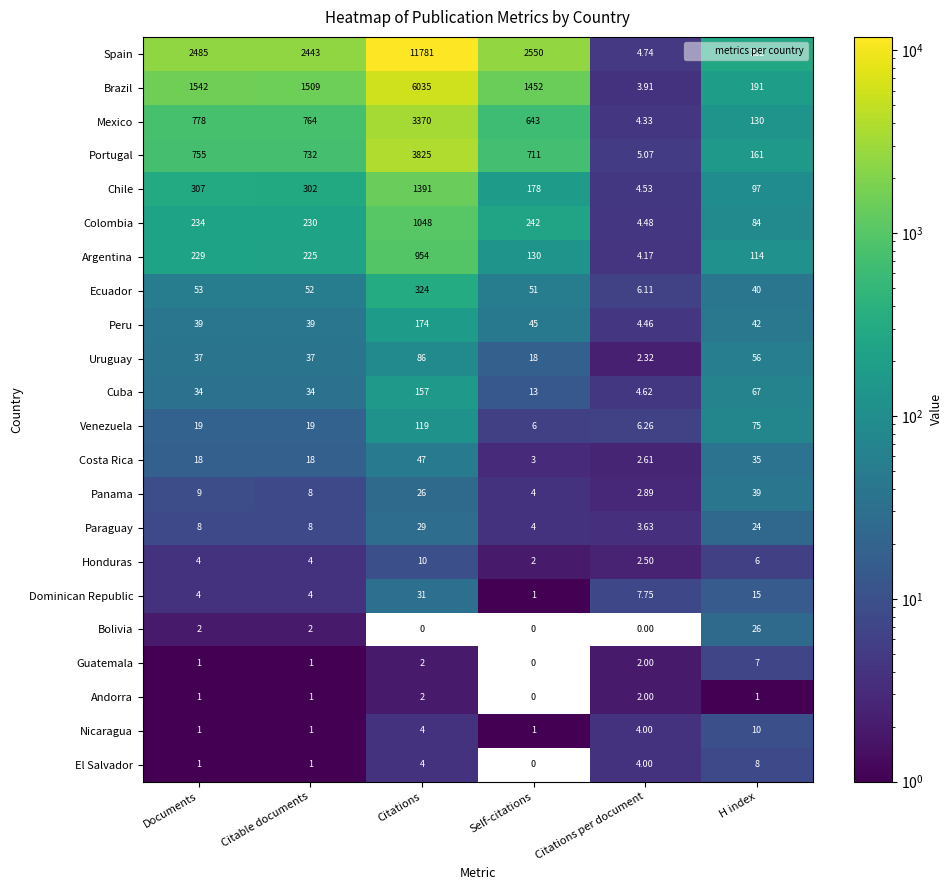

List the labels in order of Portugal value, smallest first.

Citations per document, H index, Self-citations, Citable documents, Documents, Citations